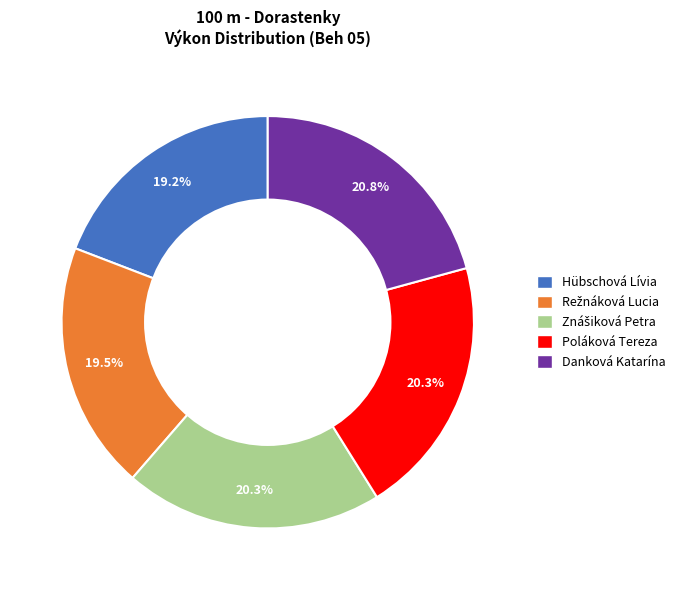

How many segments does this pie chart have?

5